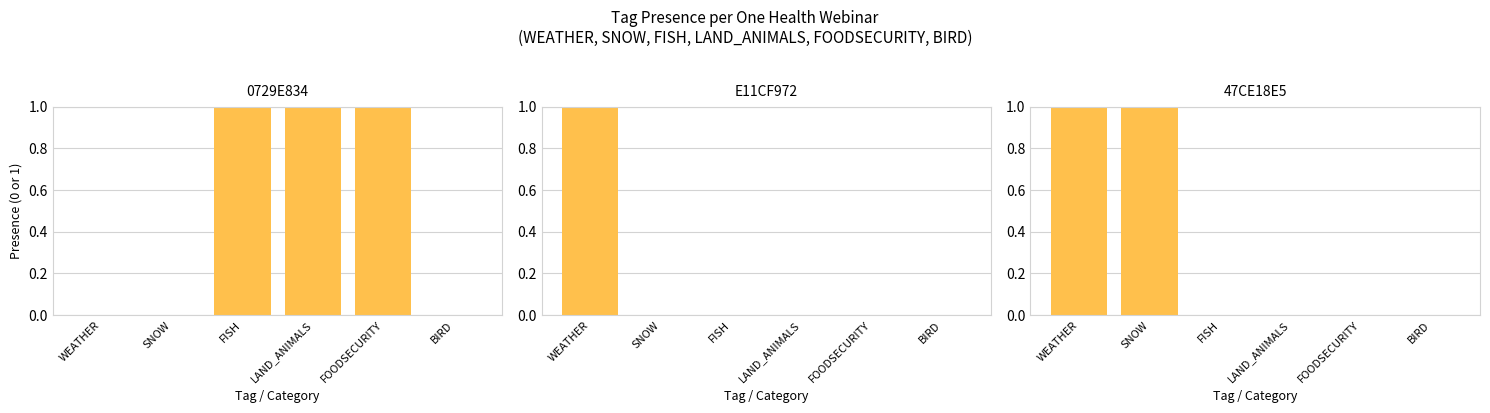

Which series has the largest range (max minus min)?

0729E834